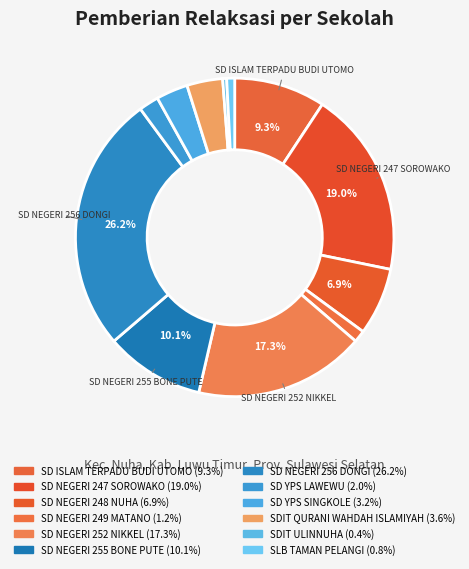

Count the number of slices in the pie.

12